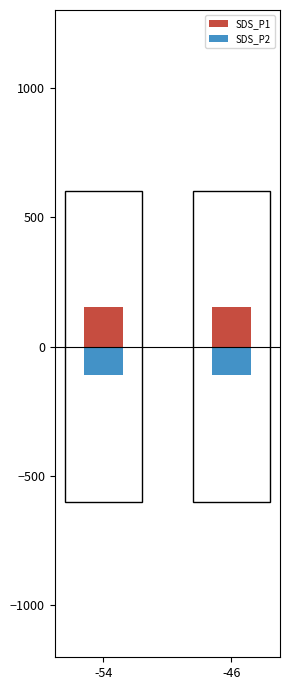

Which label corresponds to the smallest value in the chart?

-46